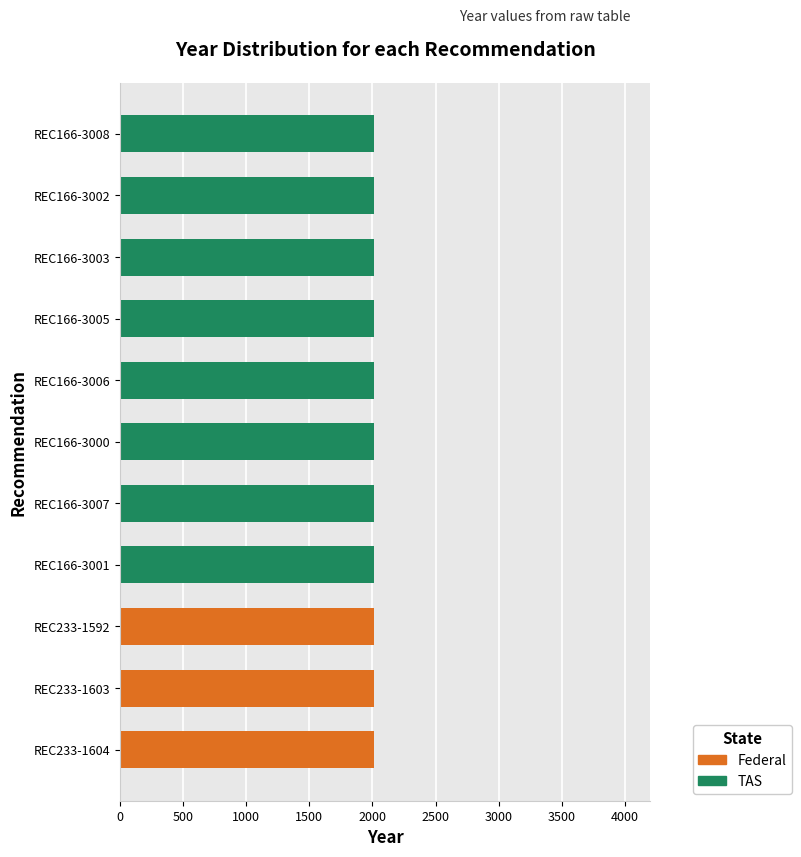

Is it true that Federal equals 0 at REC166-3006?

True